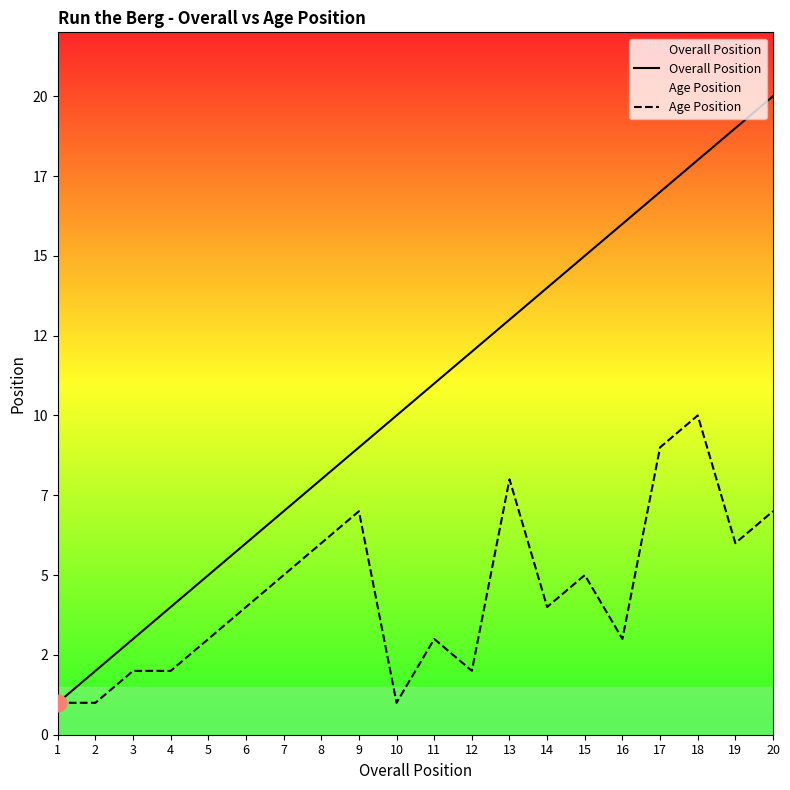

True or false: Age Position and Overall Position intersect in this chart.

False